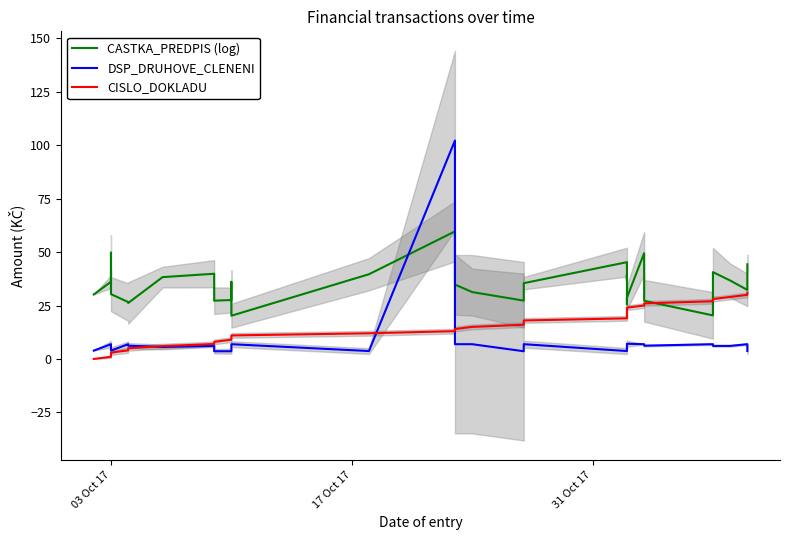

What are all the series names shown in the legend?

CASTKA_PREDPIS (log), DSP_DRUHOVE_CLENENI, CISLO_DOKLADU